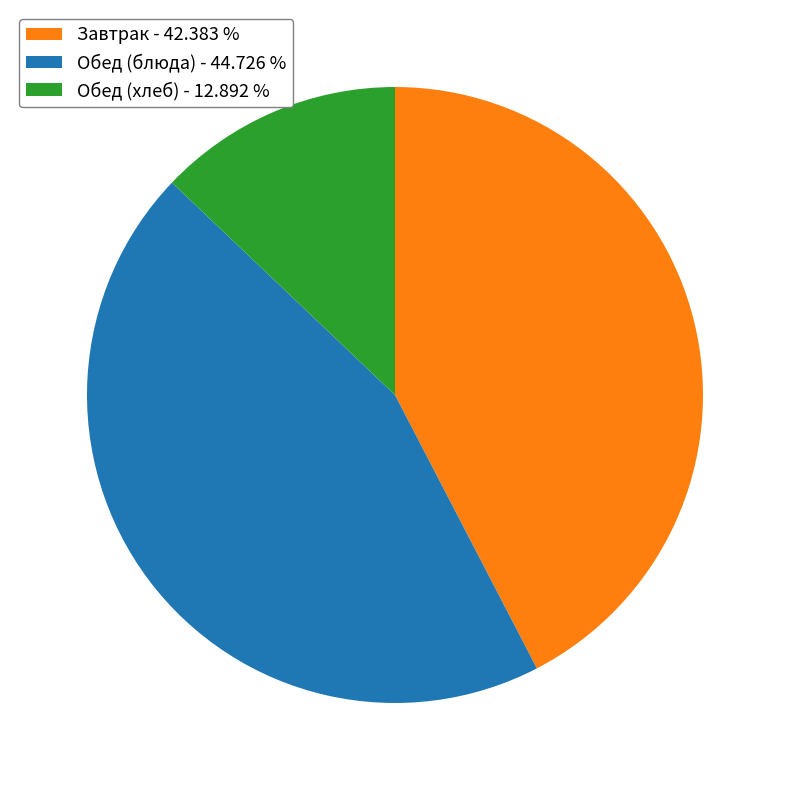

Which category has the smallest portion of the pie?

Обед (хлеб) - 12.892 %